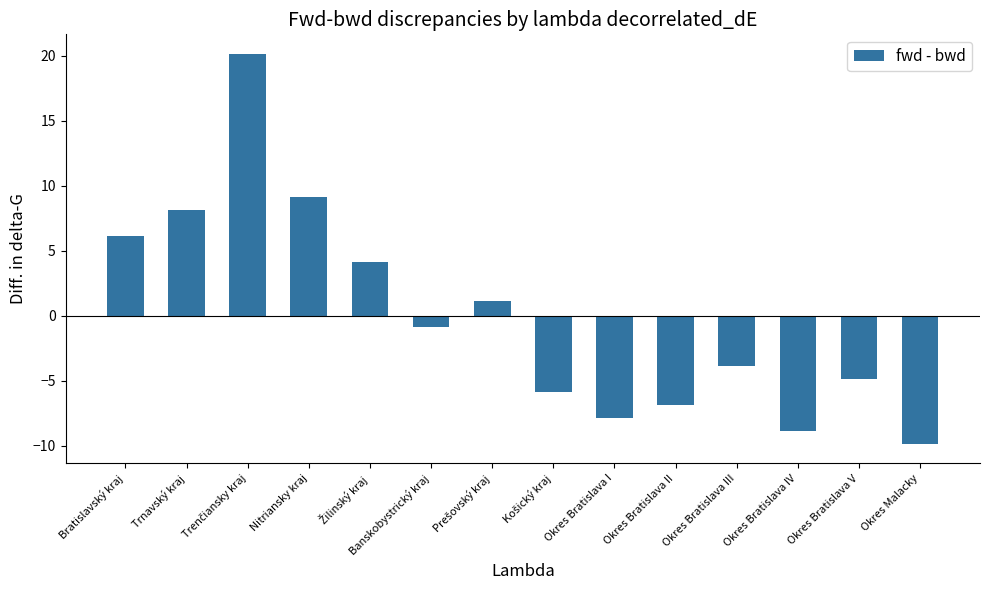

The chart shows a value of -16.5 at Okres Malacky. True or false?

False